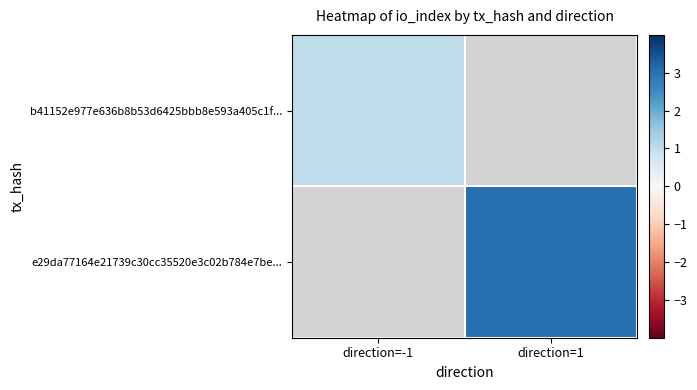

The b41152e977e636b8b53d6425bbb8e593a405c1f... series shows 1.0 at direction=-1. True or false?

True